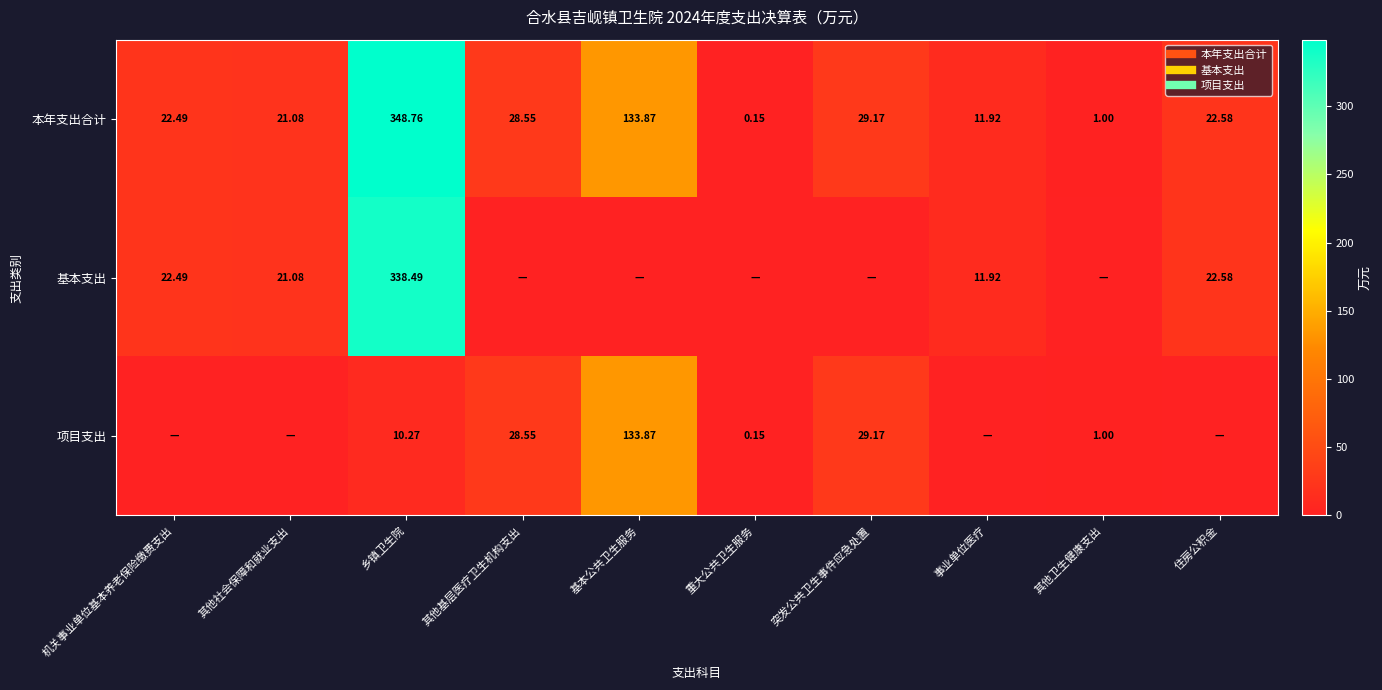

At which category is the sum across all series the highest?

乡镇卫生院